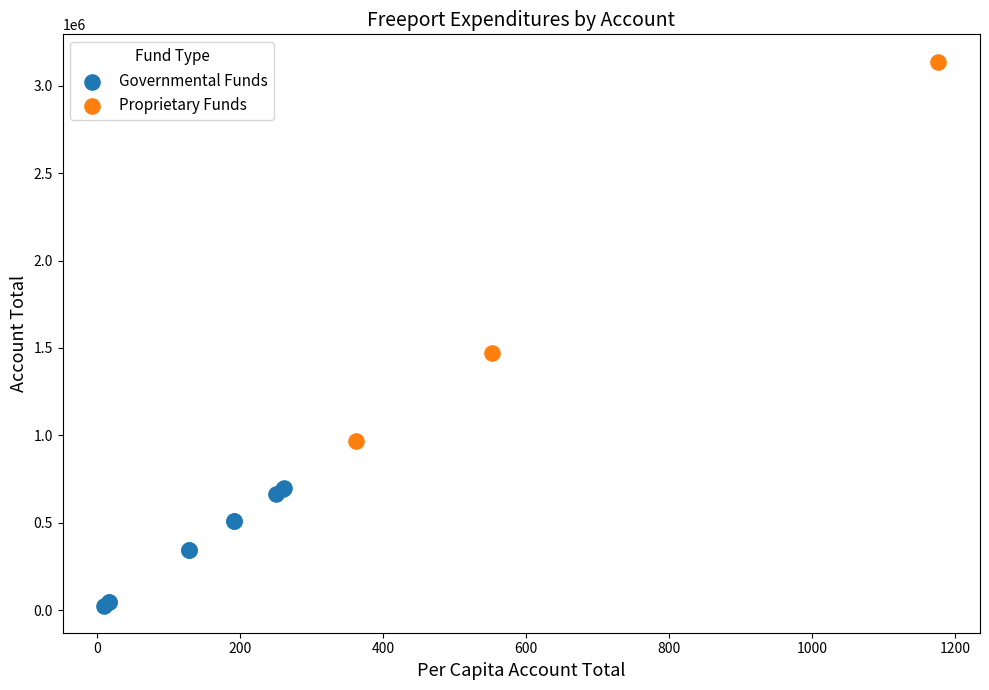

Which series contains the highest Y value?

Proprietary Funds